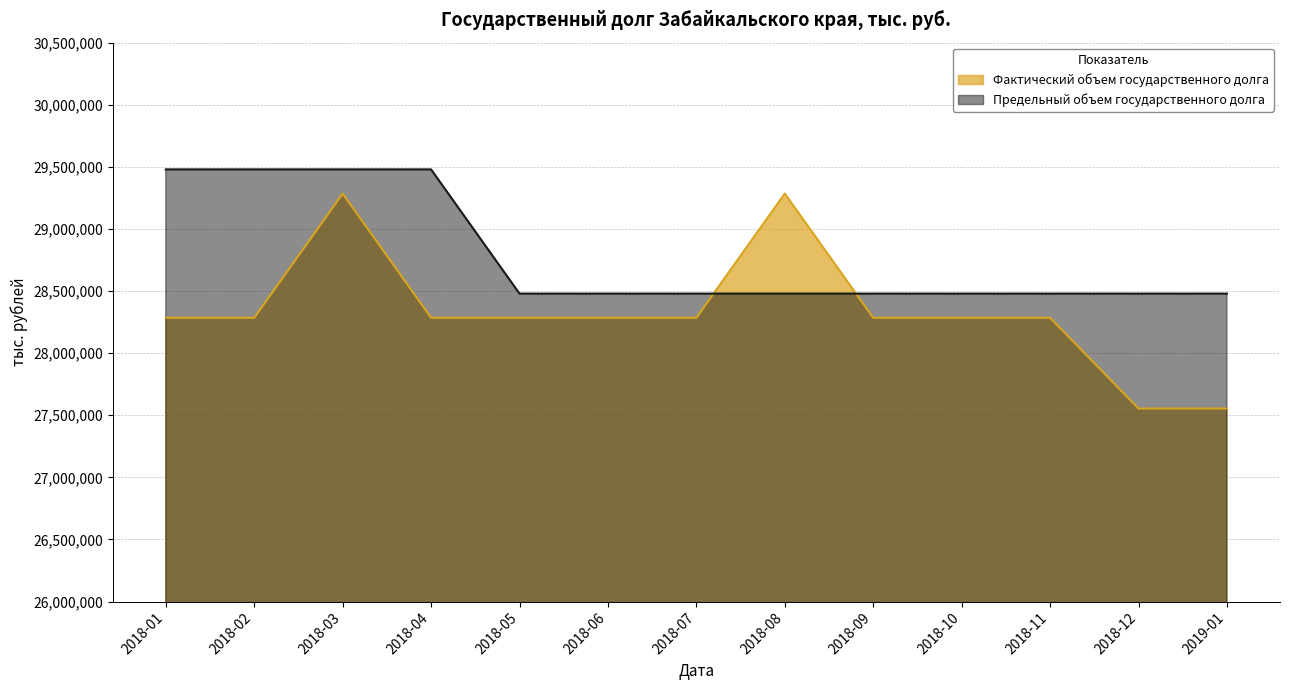

What is the label of the 3rd point from the left?

2018-03